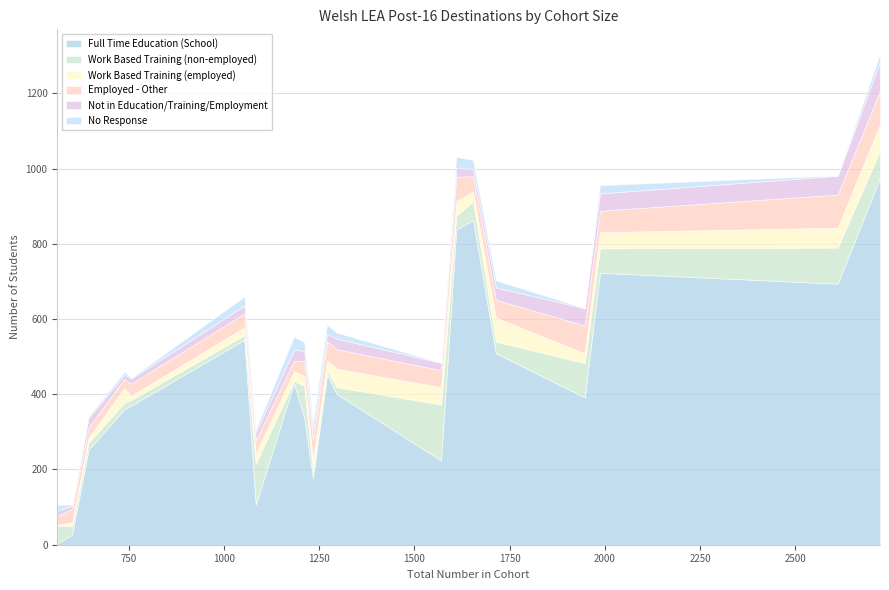

The value of Work Based Training (employed) at Isle of Anglesey is 14. True or false?

True